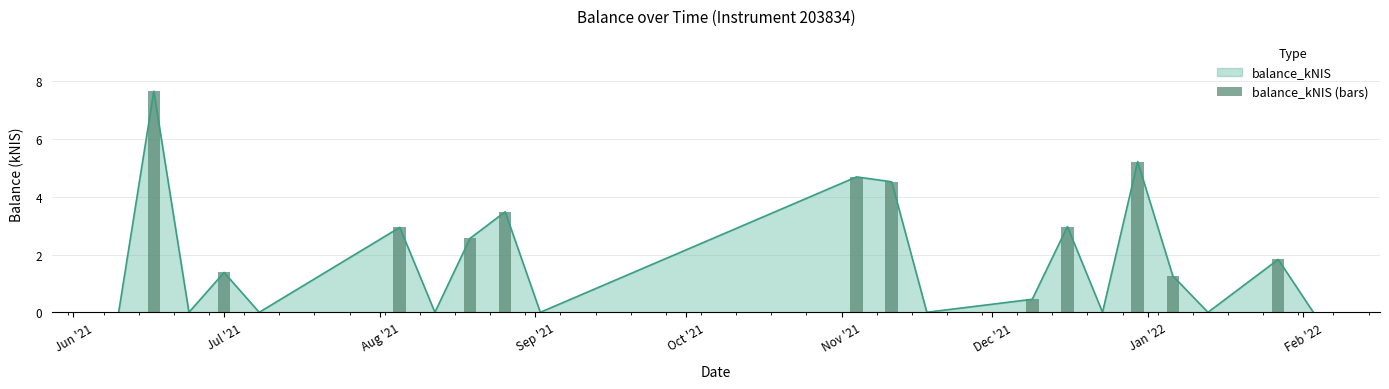

Which label corresponds to the largest value in the chart?

Jul '21